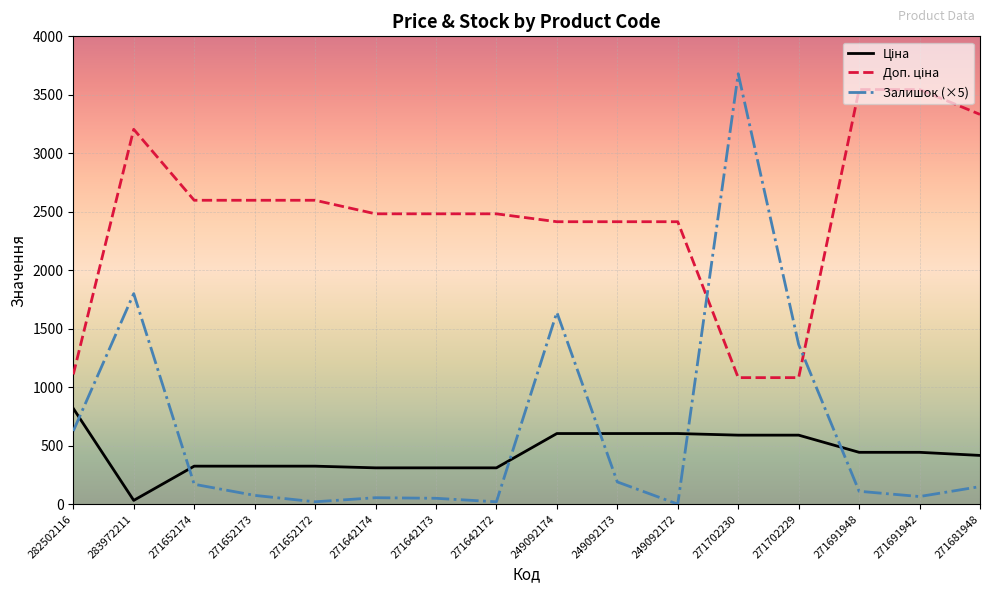

True or false: Залишок (×5) has a value of 2139.0 at 271702229.

False